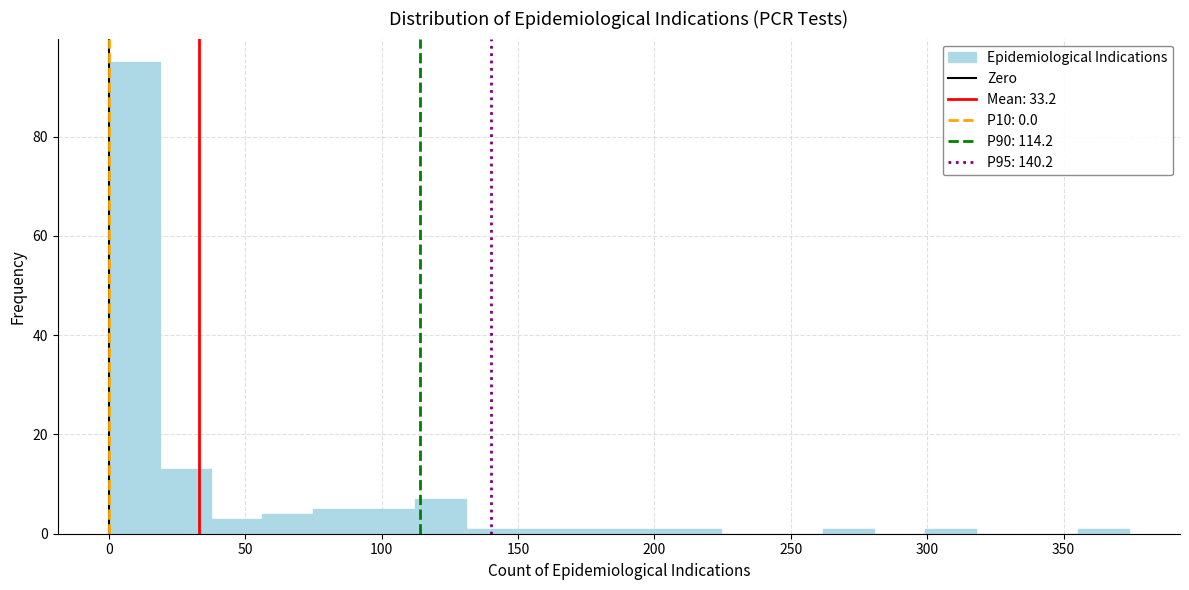

Read against the x-axis, roughly where is the centre of the tallest bar?

10